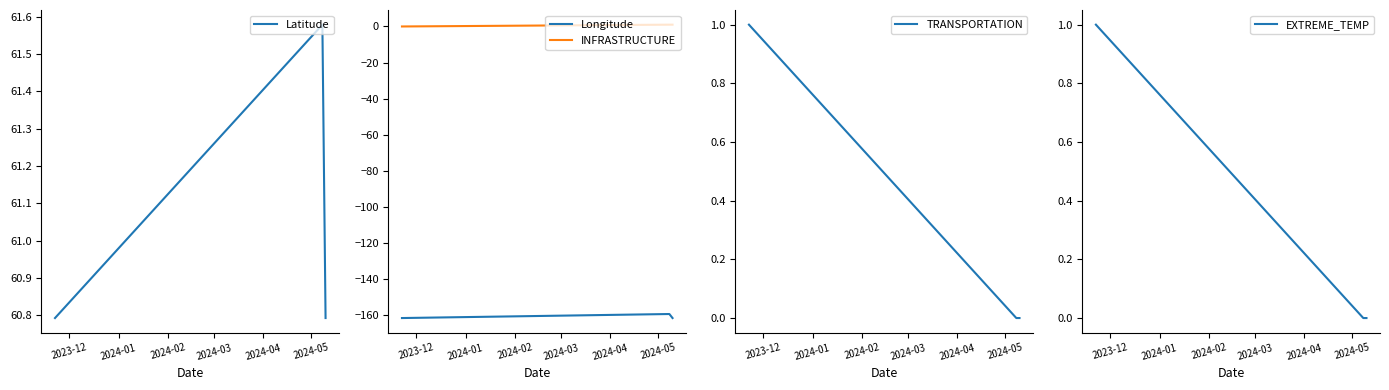

What is the maximum value for Longitude?

-159.5